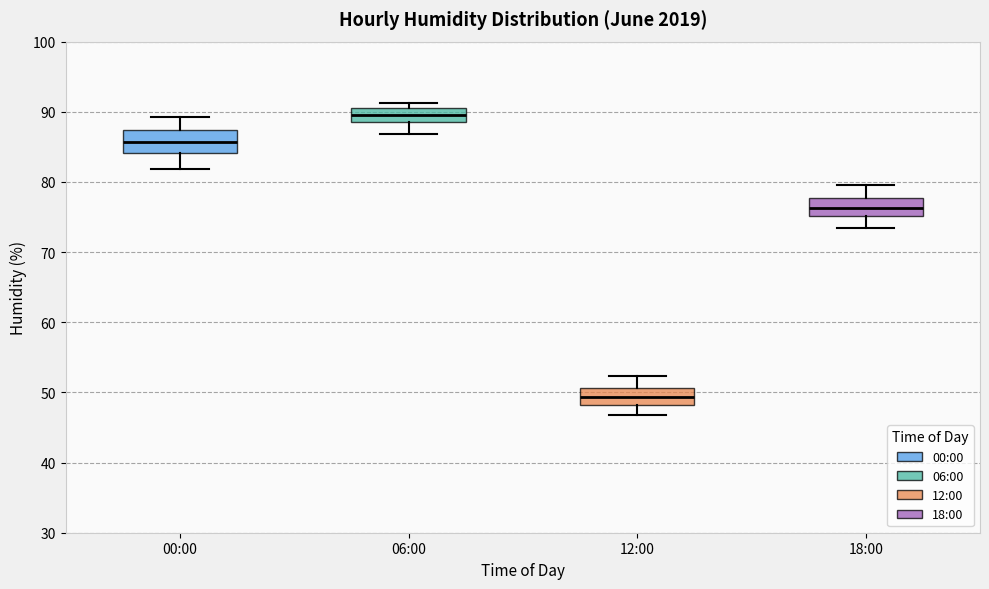

Reading left to right, transcribe this box plot: for each box, give where its median line is, the range the box spans, and where its two whiskers end, as read against the y-axis. The values are not printed on the chart, so give them approximately, as read against the axis.

00:00: median 86, box 84 to 87, whiskers 82 to 89
06:00: median 90 (inside the box), box 89 to 90, whiskers 87 to 91
12:00: median 49, box 48 to 51, whiskers 47 to 52
18:00: median 76, box 75 to 78, whiskers 74 to 80